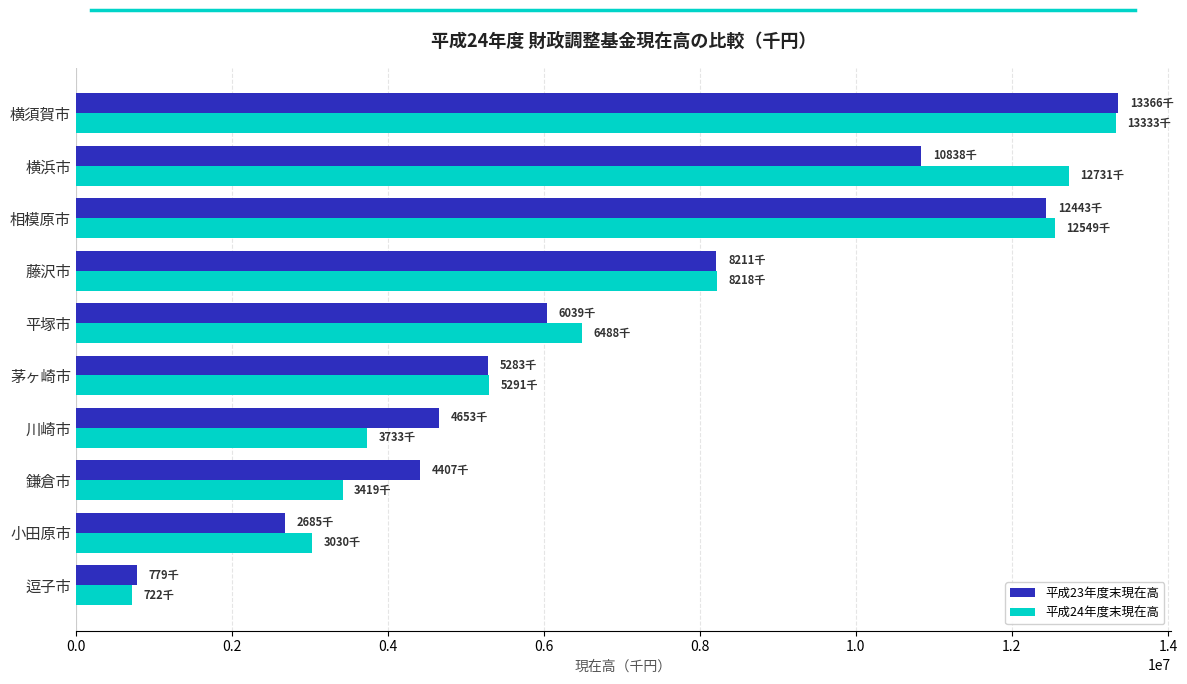

At how many categories does at least one series exceed 8847241?

3